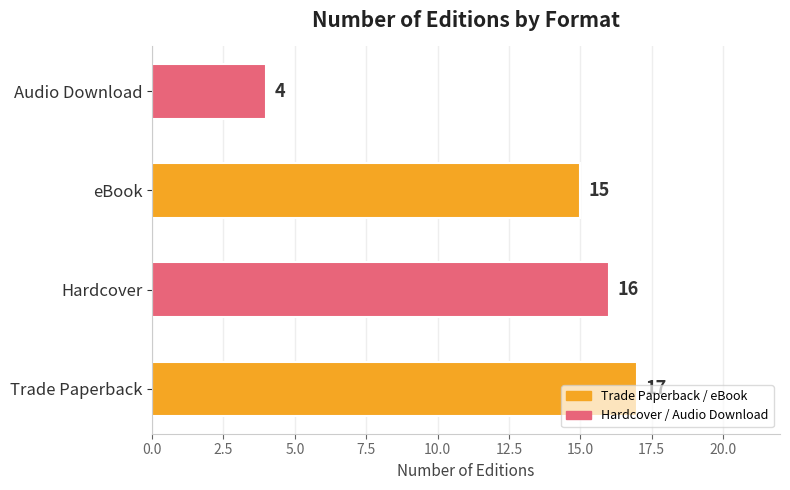

Which has a higher value, Hardcover or eBook?

Hardcover